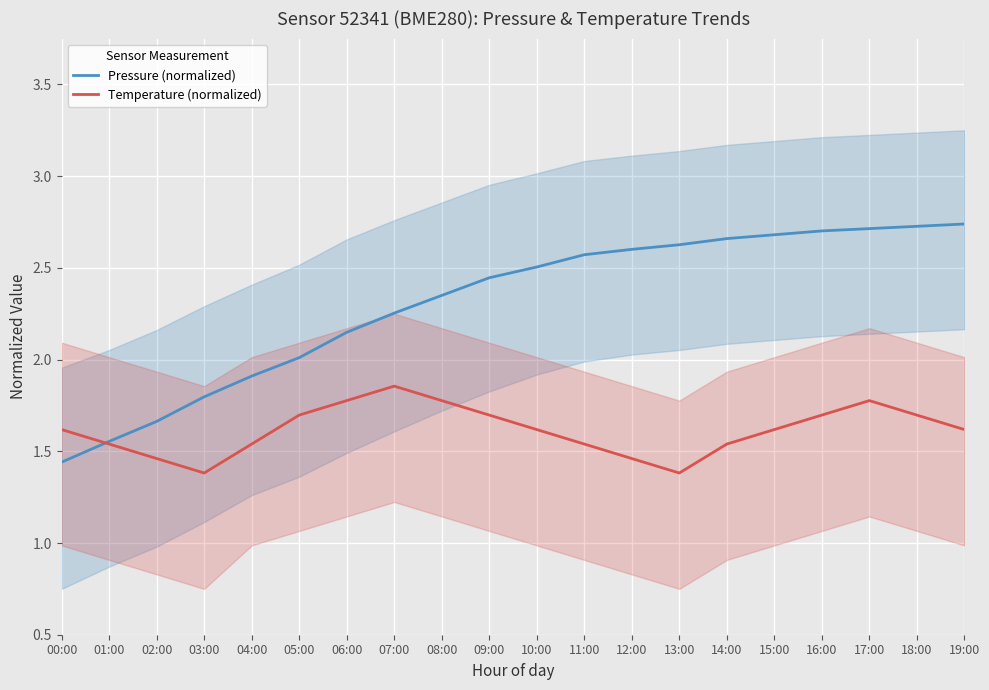

At which label does Pressure (normalized) first exceed 2?

05:00